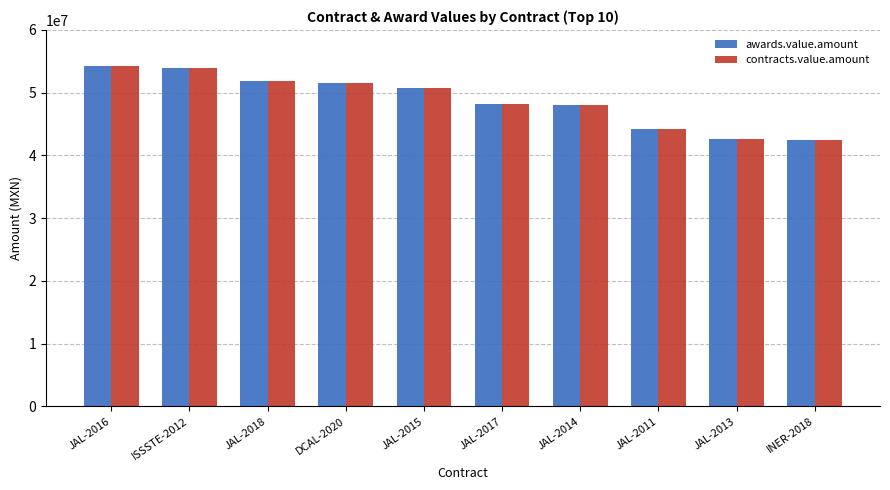

What is the average value of the contracts.value.amount series?

48783179.2